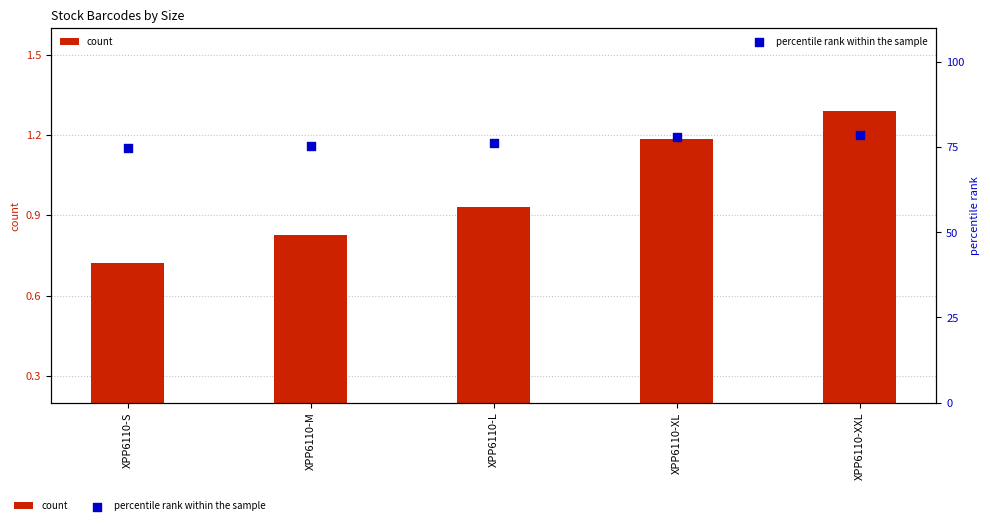

Which series has the largest Y range (max minus min)?

percentile rank within the sample